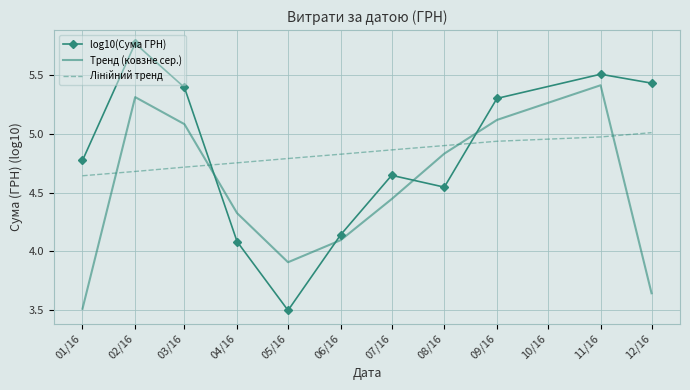

Is it true that Тренд (ковзне сер.) equals 2.5 at 08/16?

False